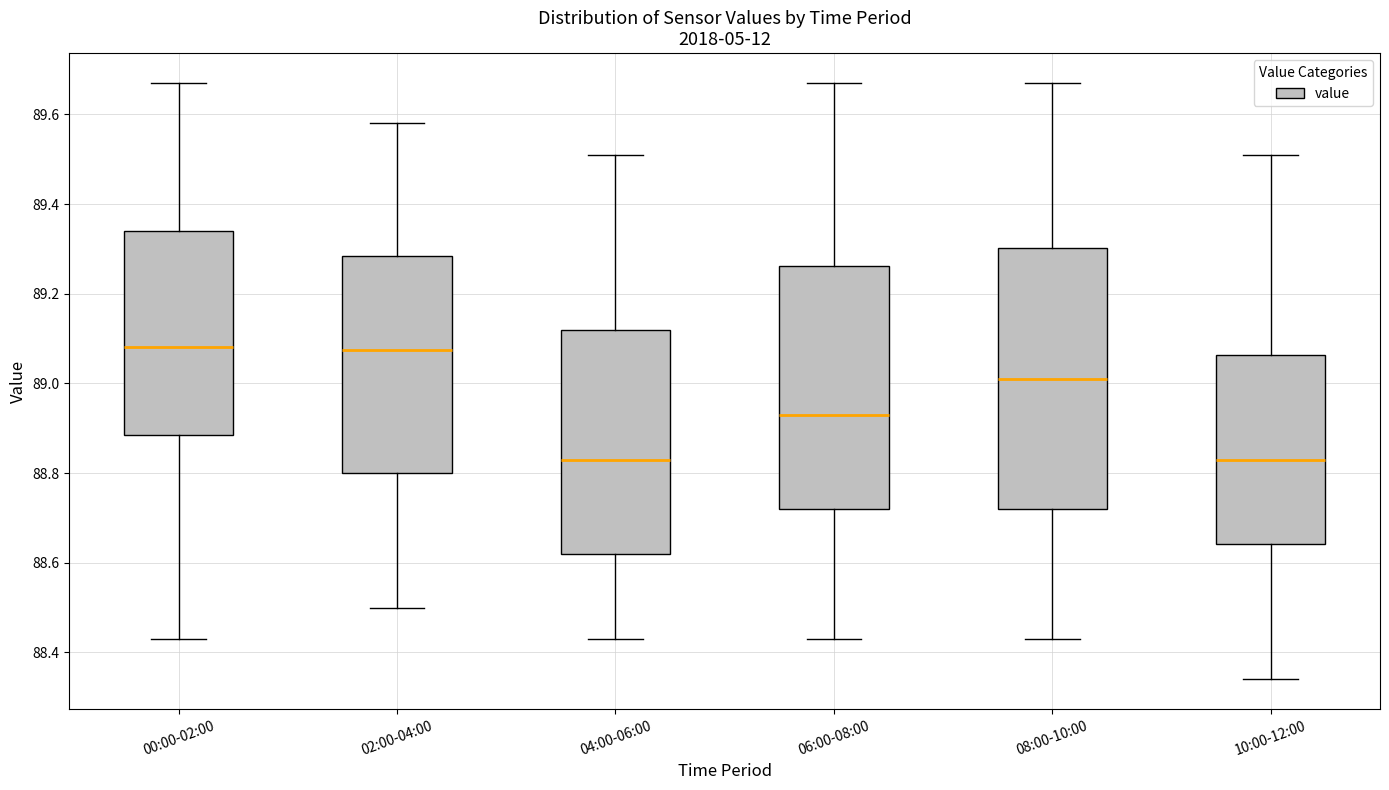

Reading left to right, transcribe this box plot: for each box, give where its median line is, the range the box spans, and where its two whiskers end, as read against the y-axis. The values are not printed on the chart, so give them approximately, as read against the axis.

00:00-02:00: median 89.08, box 88.88 to 89.34, whiskers 88.44 to 89.68
02:00-04:00: median 89.08, box 88.80 to 89.28, whiskers 88.50 to 89.58
04:00-06:00: median 88.84, box 88.62 to 89.12, whiskers 88.44 to 89.52
06:00-08:00: median 88.94, box 88.72 to 89.26, whiskers 88.44 to 89.68
08:00-10:00: median 89.02, box 88.72 to 89.30, whiskers 88.44 to 89.68
10:00-12:00: median 88.84, box 88.64 to 89.06, whiskers 88.34 to 89.52